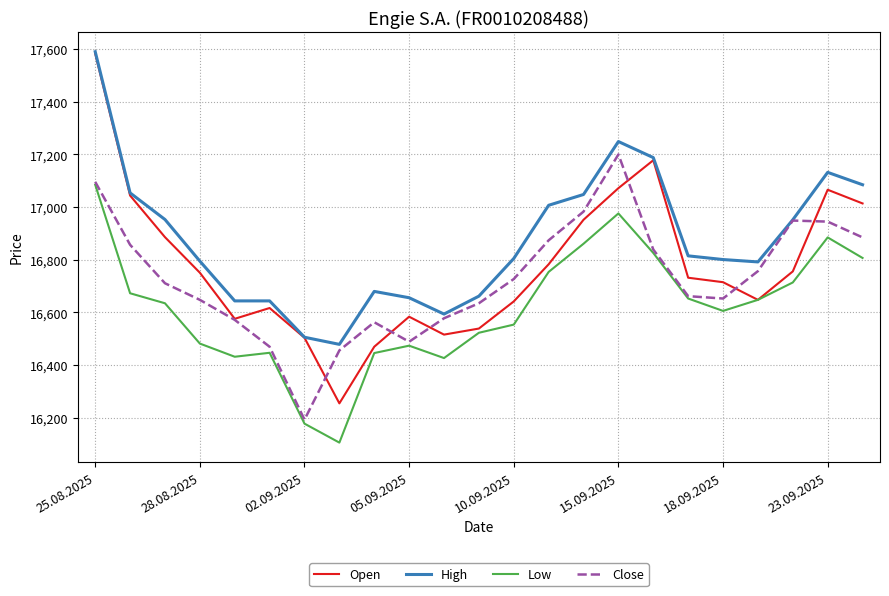

True or false: Low and High intersect in this chart.

False